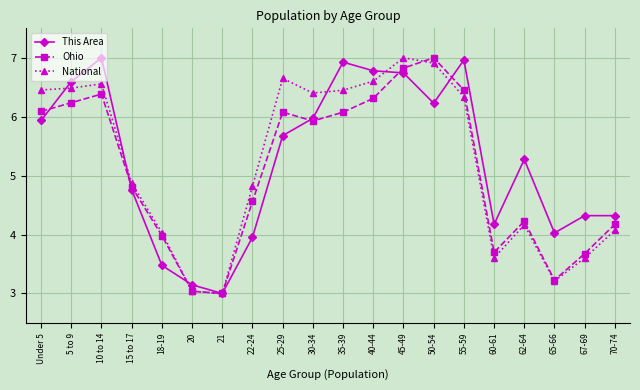

At which category is the sum across all series the highest?

45-49